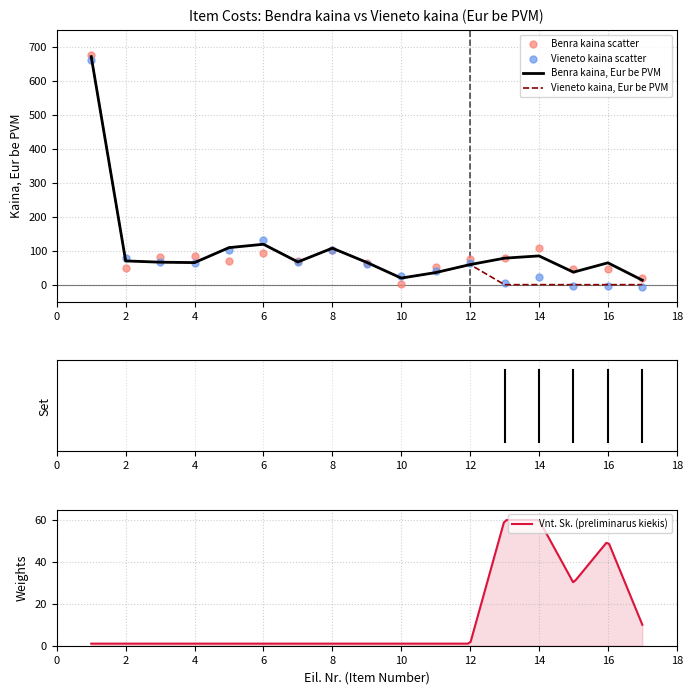

At which category is the sum across all series the highest?

1